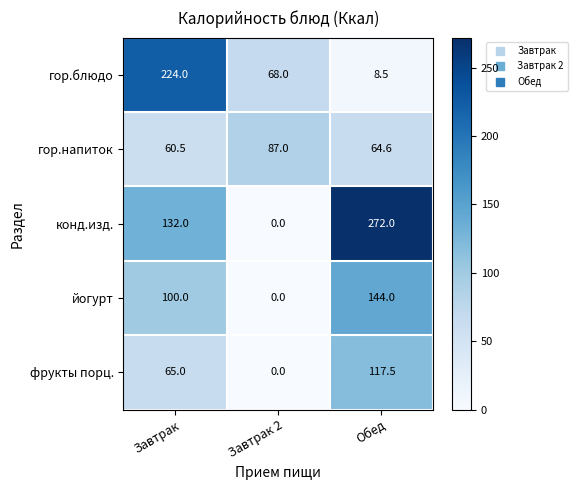

Count the number of data series in this chart.

5